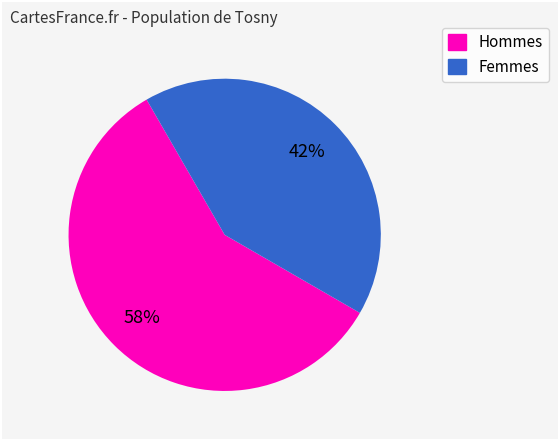

Is there a majority slice in this chart?

Yes